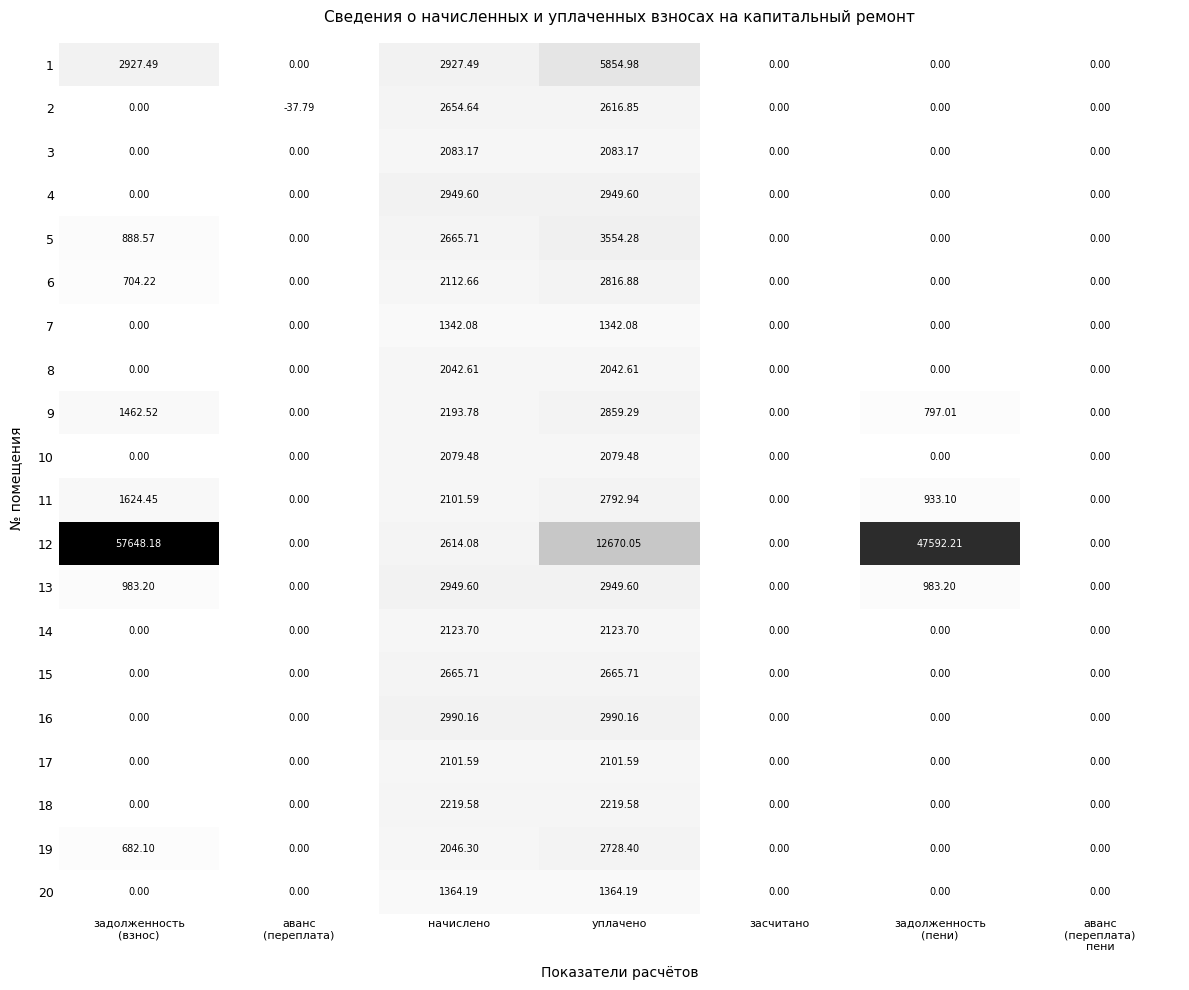

How many categories are shown in the chart?

7